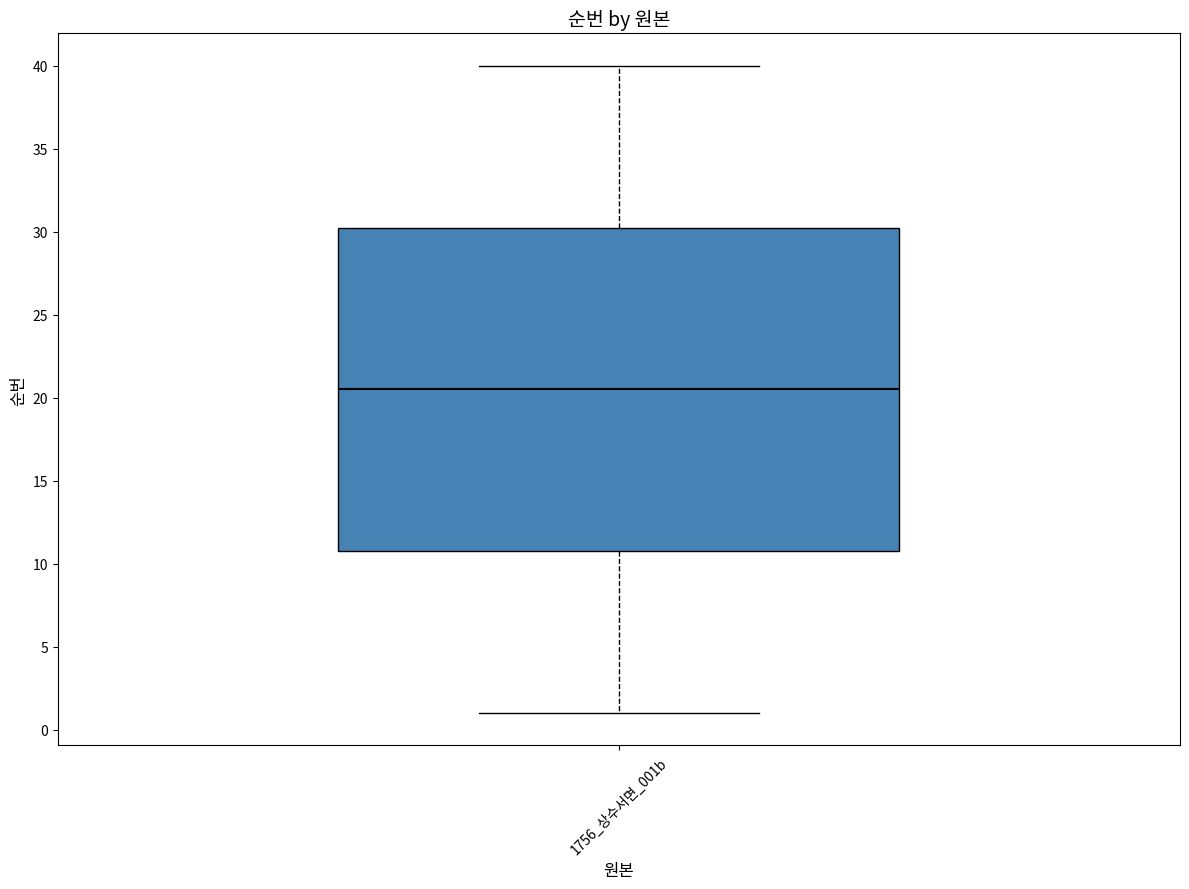

Read this box plot against the y-axis: the position of the median line, the range covered by the box, and the ends of both whiskers. The values are not printed on the chart, so give them approximately, as read against the axis.

median 20.5, box 11.0 to 30.5, whiskers 1.0 to 40.0